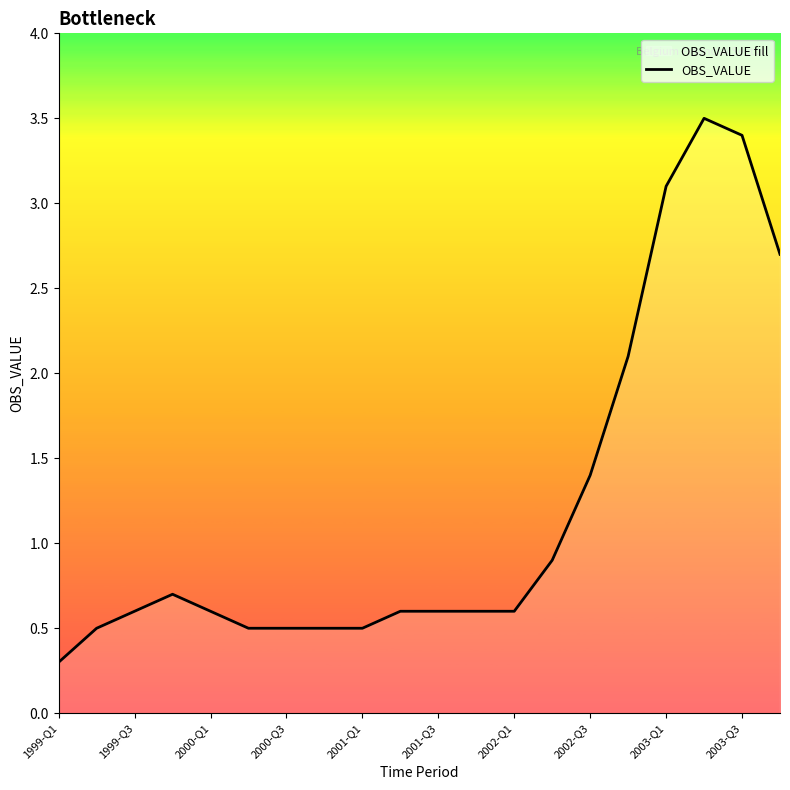

Is it true that the value at 2003-Q1 is 4.6?

False